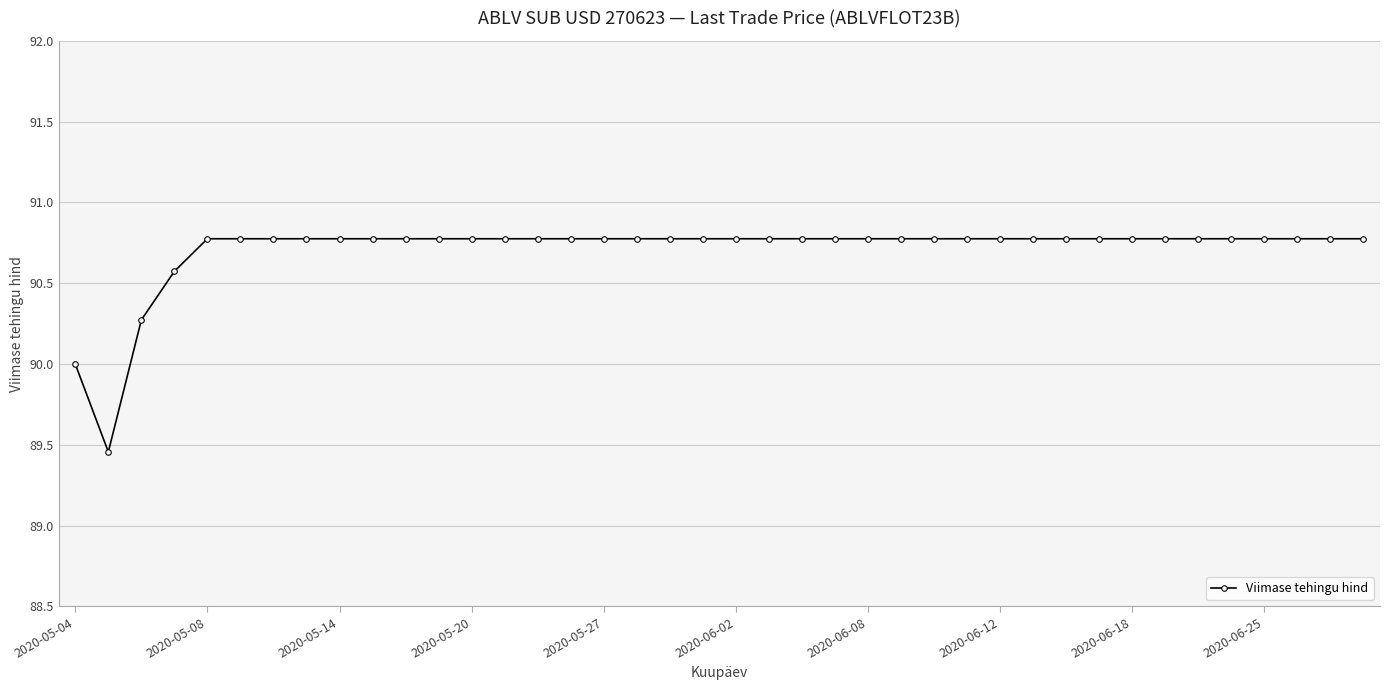

What is the difference between the second highest and minimum values?

1.3